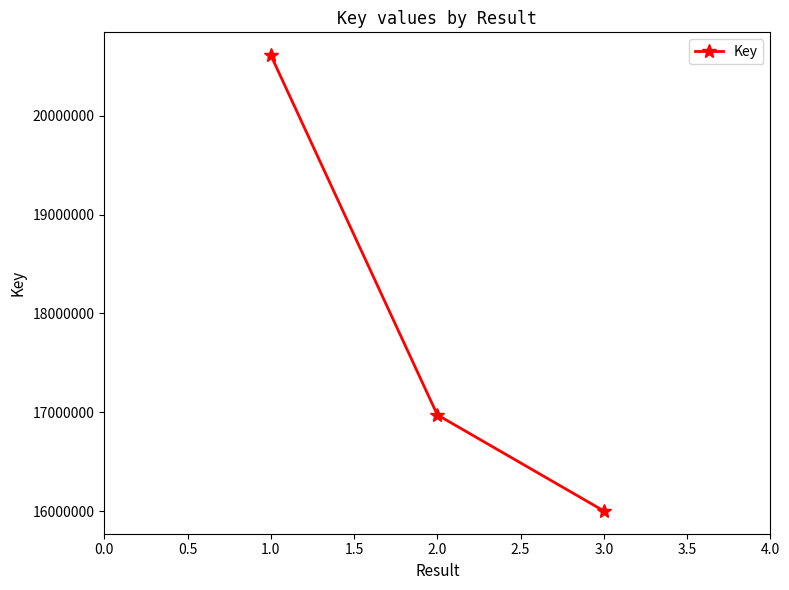

What is the sum of all values?

53588352